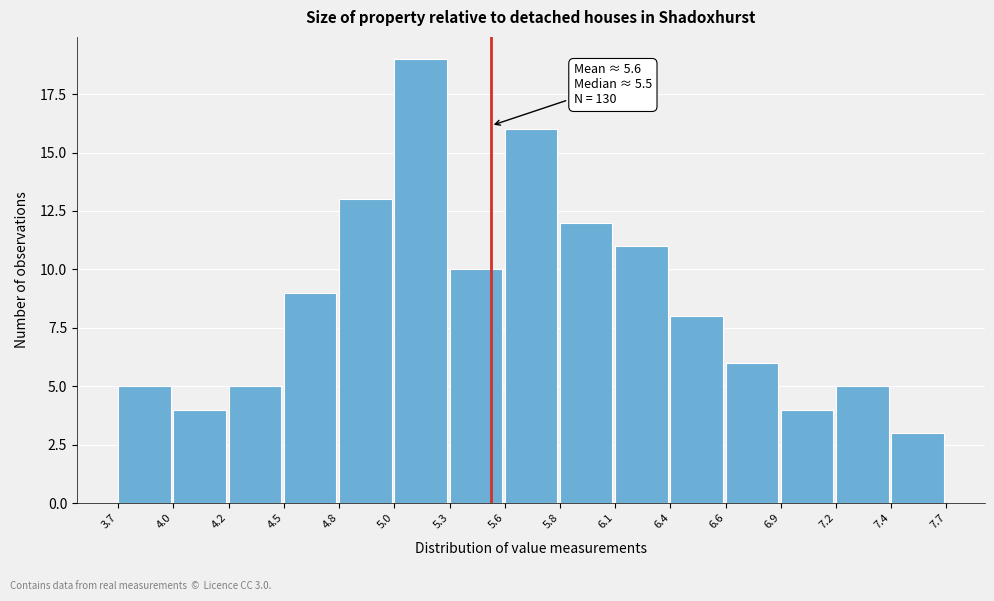

Which range on the x-axis has the tallest bar?

5.0 to 5.3